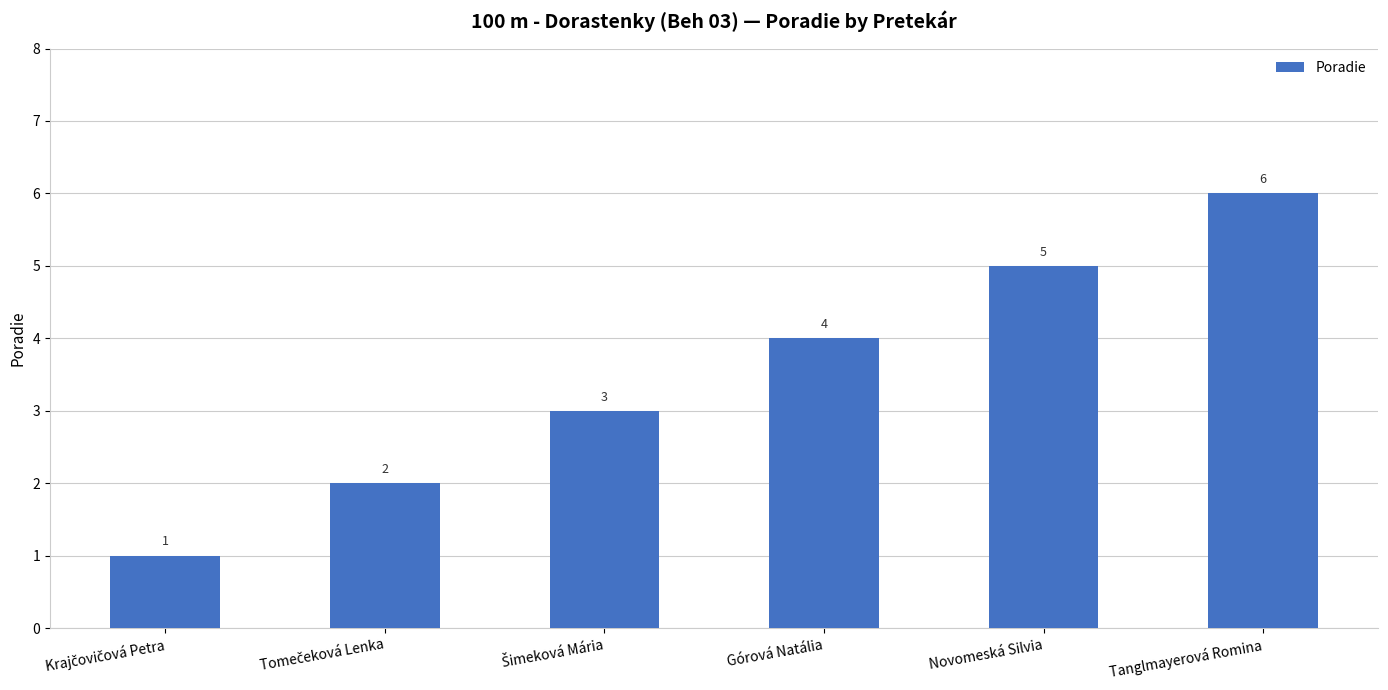

What position from the left is Novomeská Silvia?

5